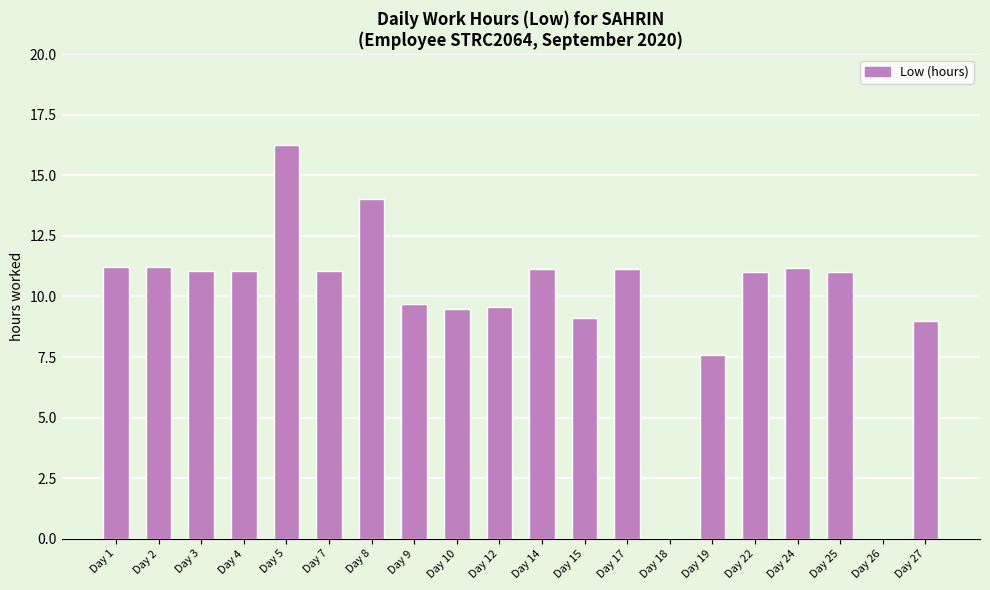

What is the sum of all values?

195.8